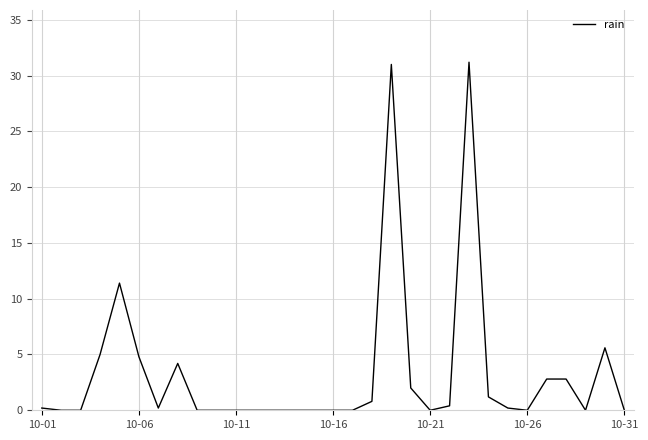

What is the maximum value shown in the chart?

31.2